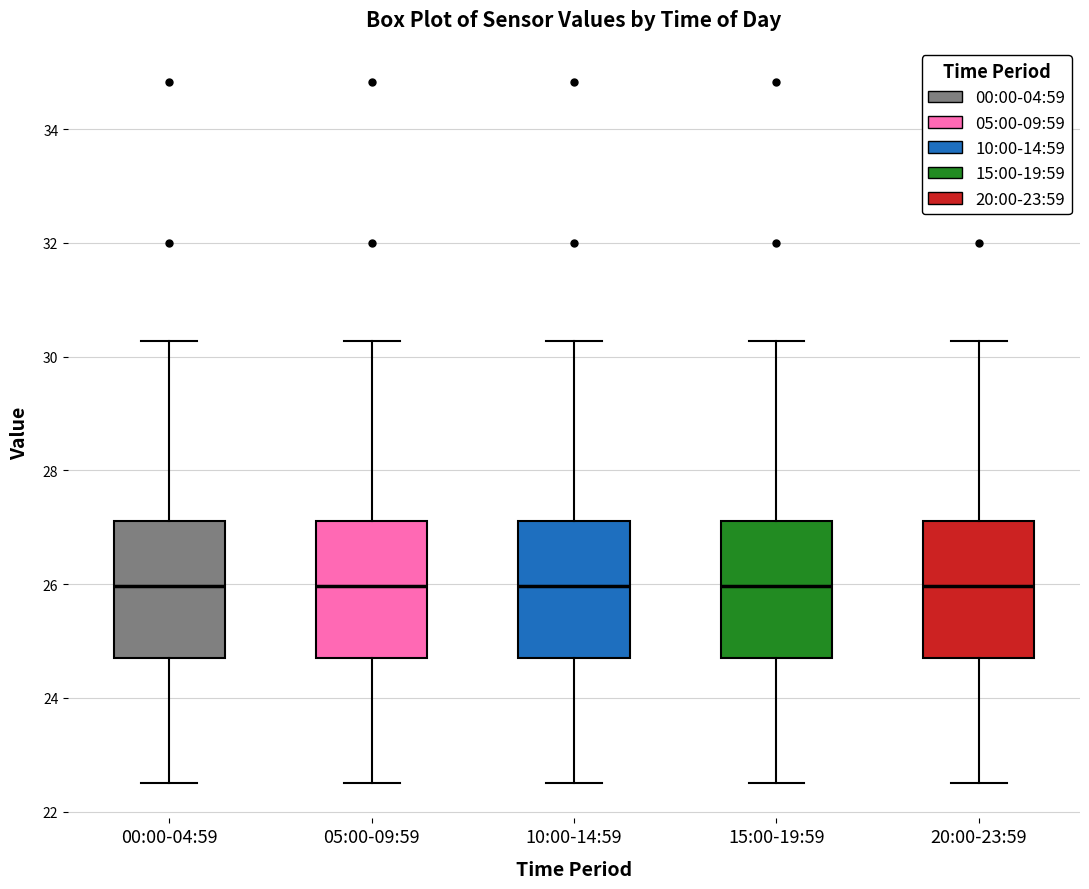

Where does the upper whisker of the box for 10:00-14:59 end on the y-axis? The values are not printed on the chart, so give them approximately, as read against the axis.

30.2